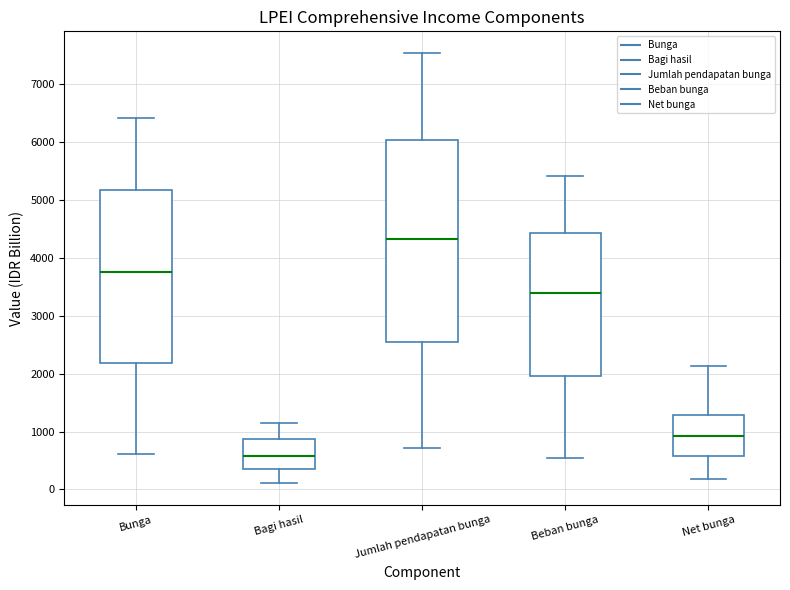

Where does the median line of the box for Net bunga sit on the y-axis? The values are not printed on the chart, so give them approximately, as read against the axis.

900